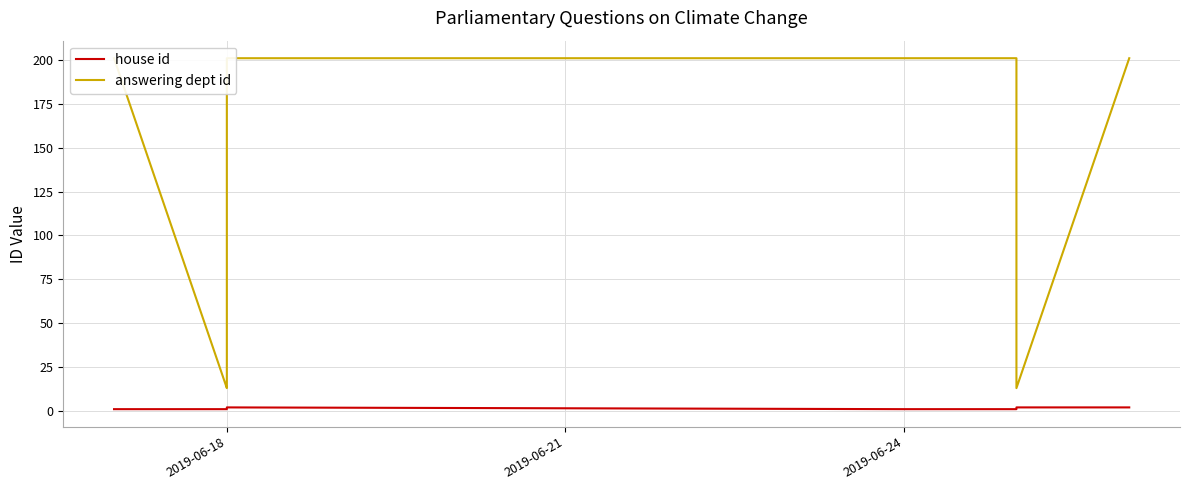

What is the value of the house id point at the 3rd from the left?

1